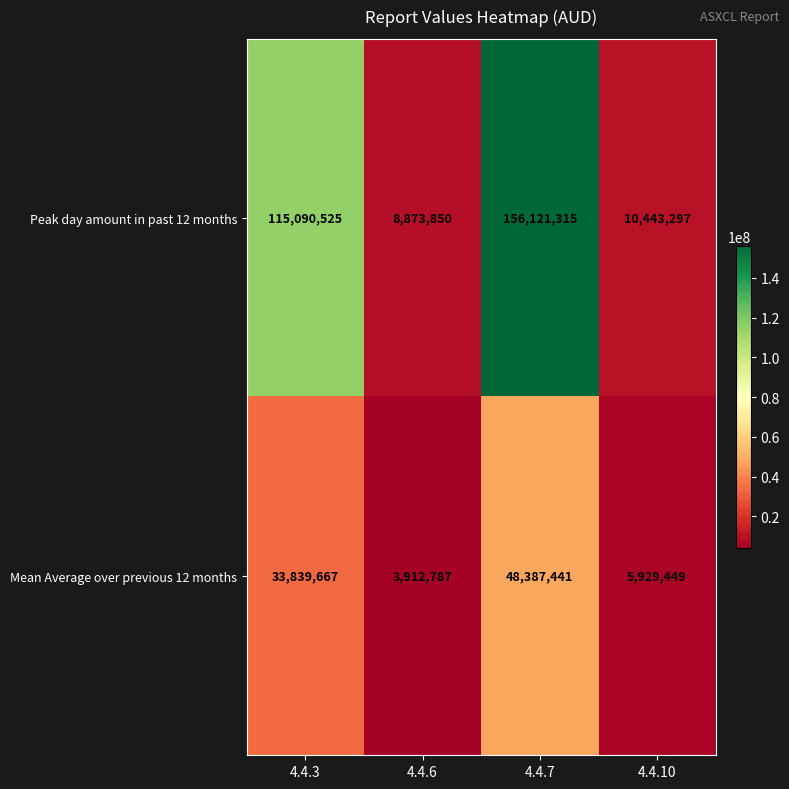

Is the value of Peak day amount in past 12 months at 4.4.3 greater than the value of Mean Average over previous 12 months at 4.4.6?

Yes